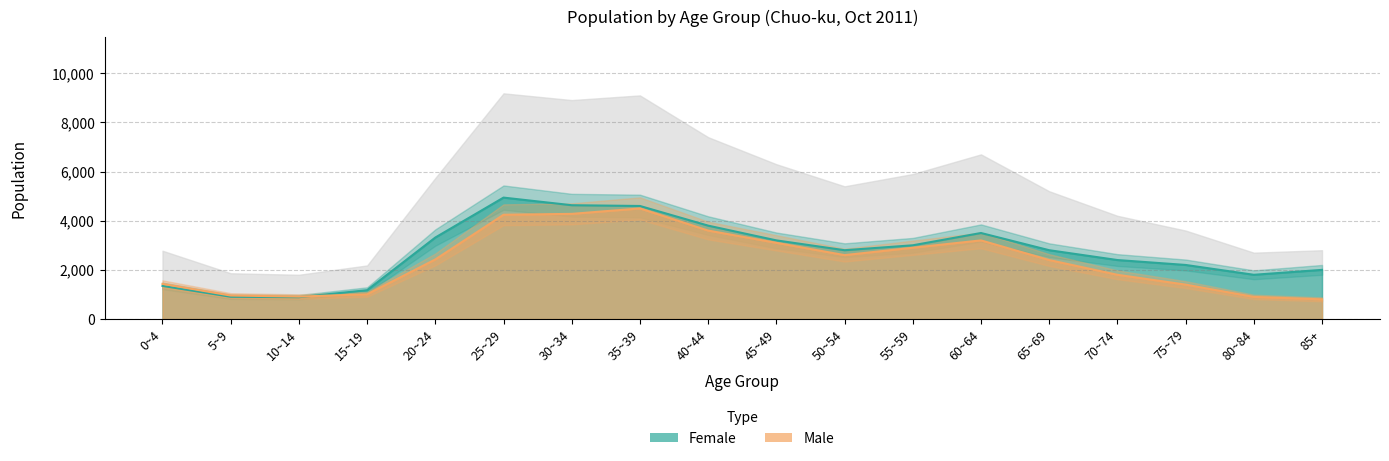

What is the label of the 10th point from the right?

40~44